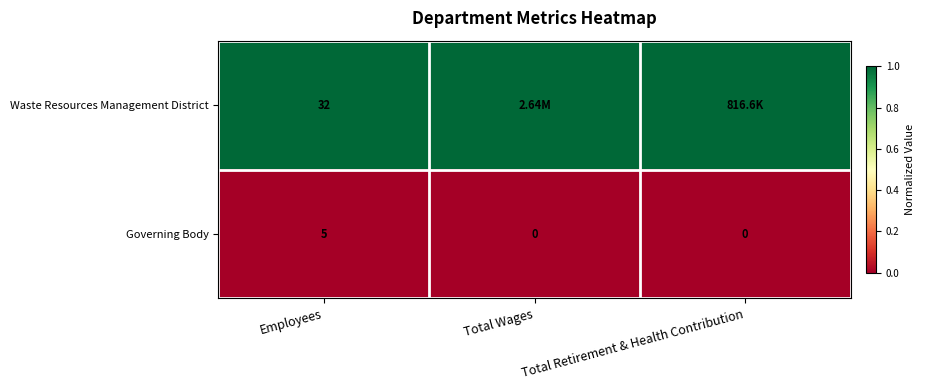

Which category has the highest value in the Governing Body series?

Employees